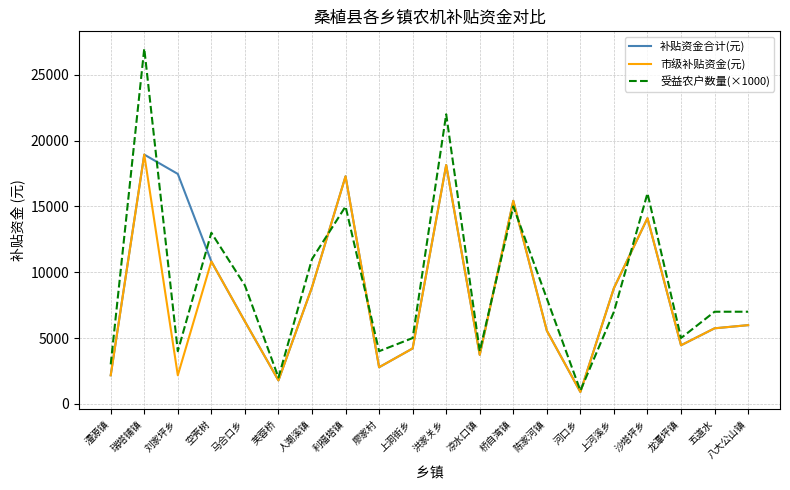

What is the sum of all 受益农户数量(×1000) values?

185000